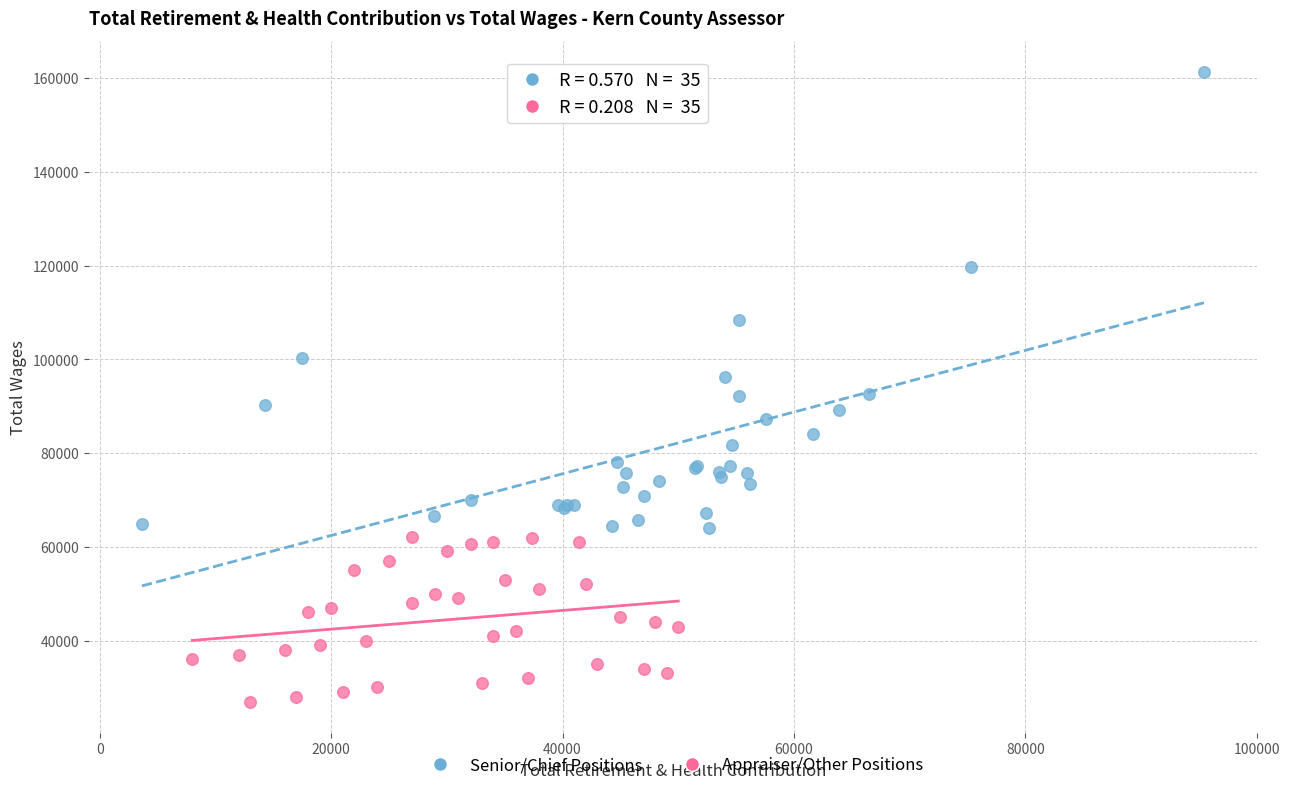

Which series reaches the minimum Y coordinate?

Appraiser/Other Positions